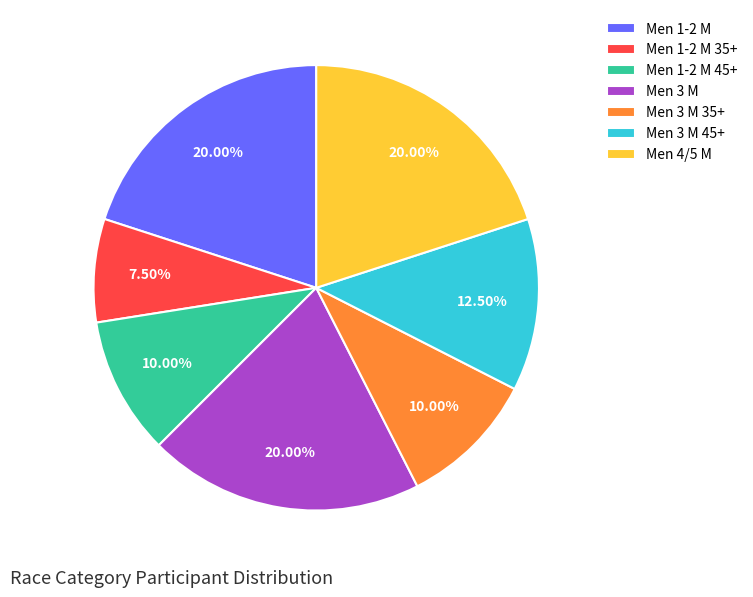

Which has a higher value, Men 3 M or Men 1-2 M 45+?

Men 3 M